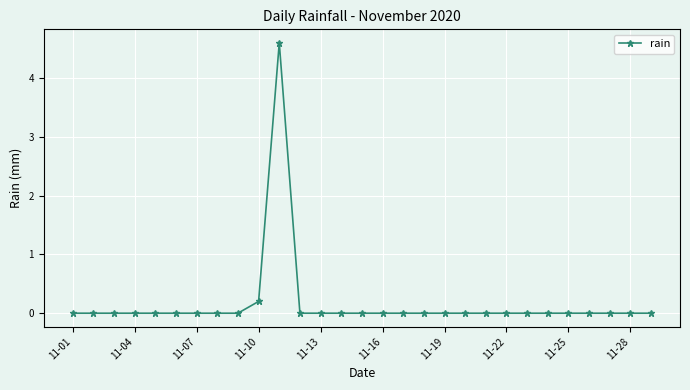

What is the difference between the maximum and minimum values?

4.6